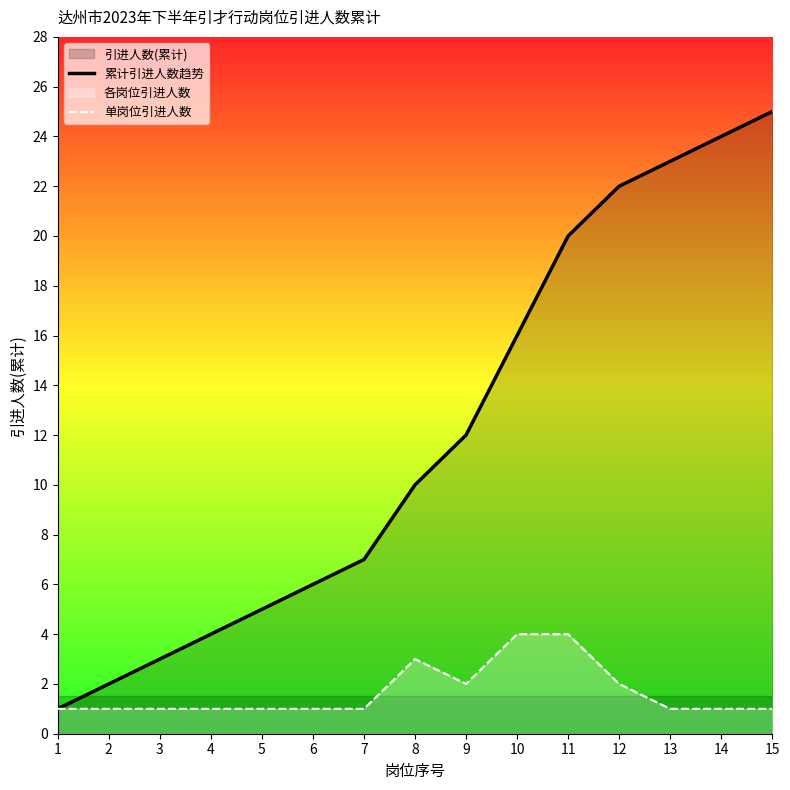

Count the number of categories in the chart.

15